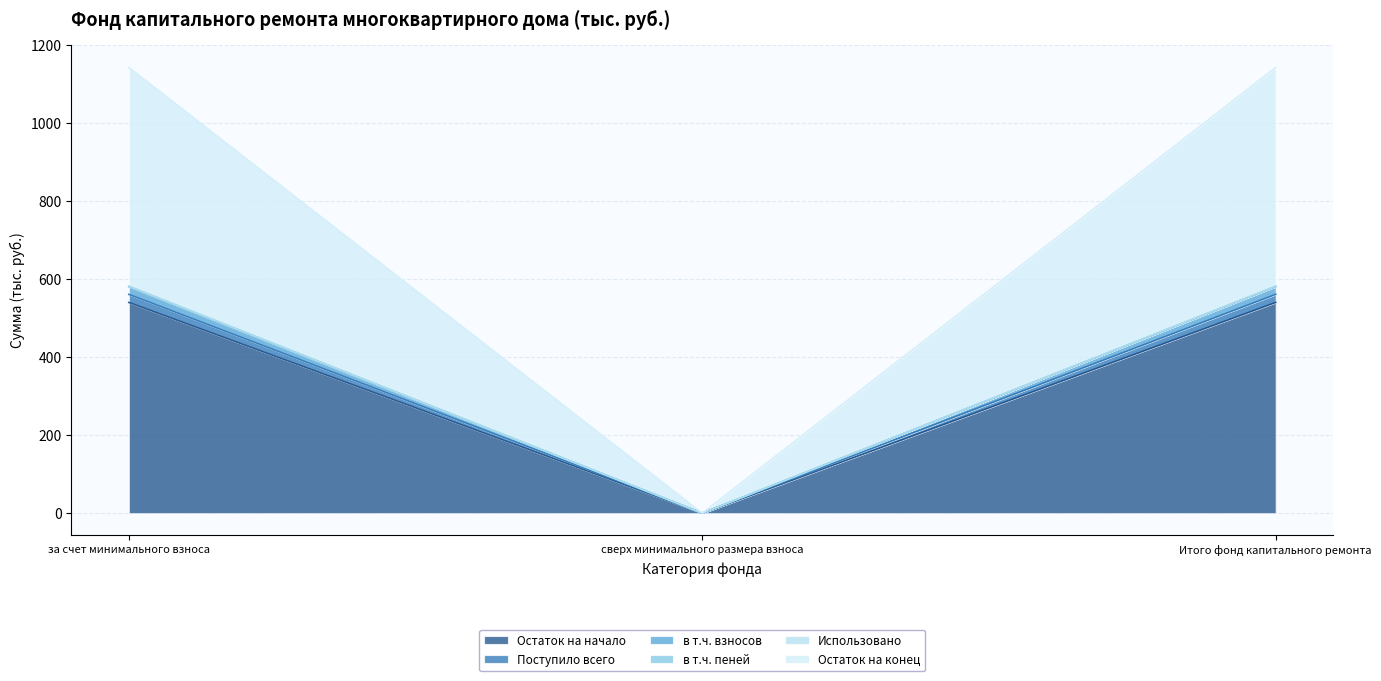

At which label is в т.ч. взносов closest to 270?

сверх минимального размера взноса